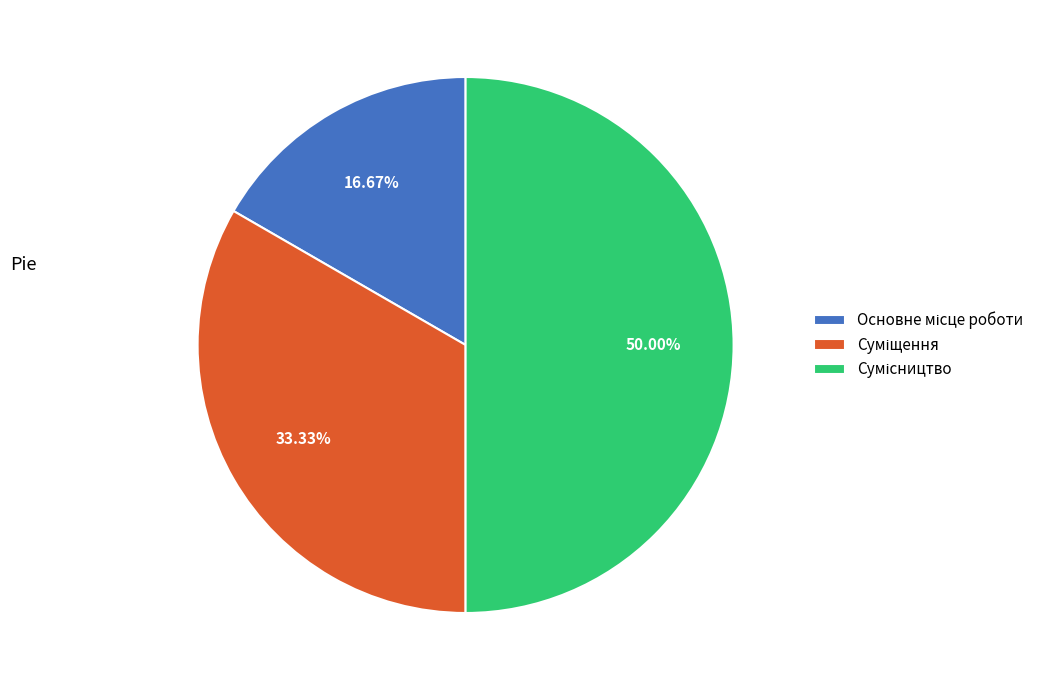

Does any single category account for the majority?

No